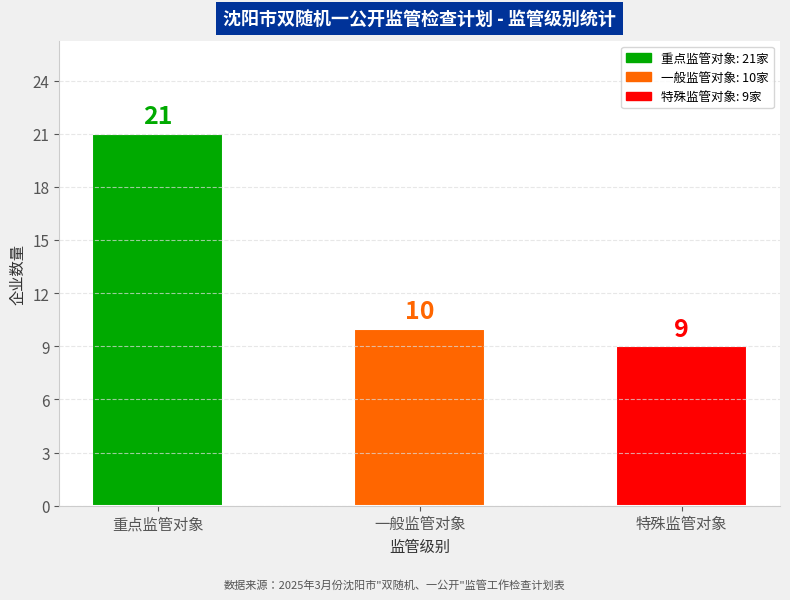

At which category does the chart reach its peak across all series?

重点监管对象